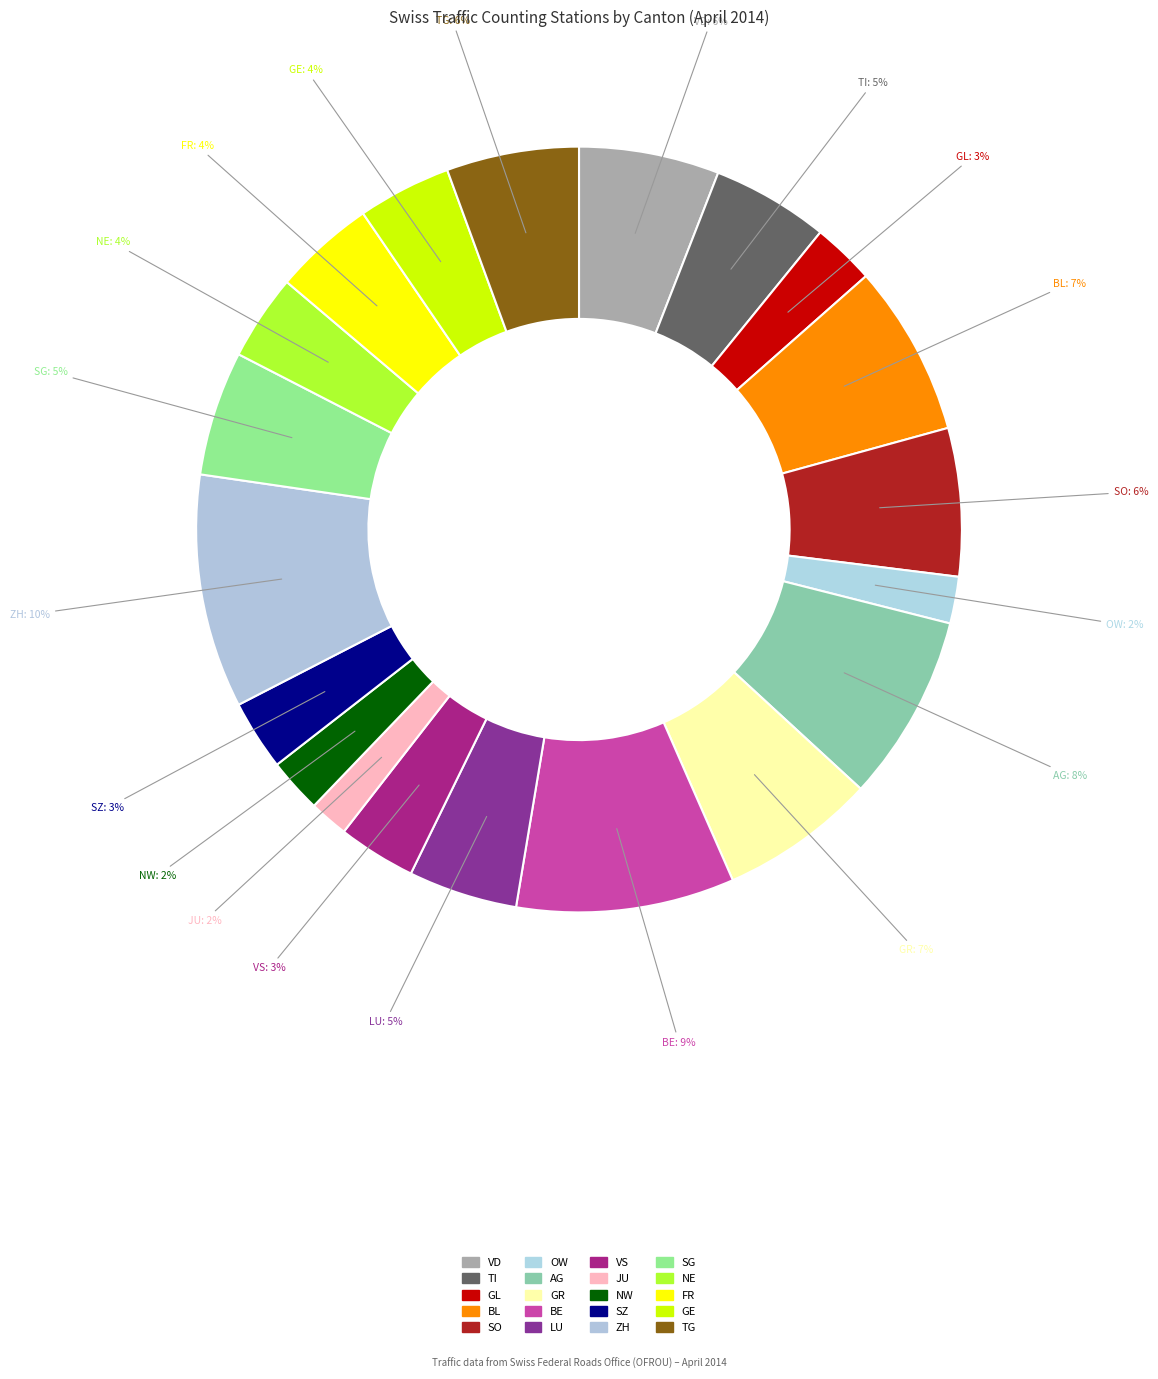

What percentage is the GE slice, to the nearest percent?

4%